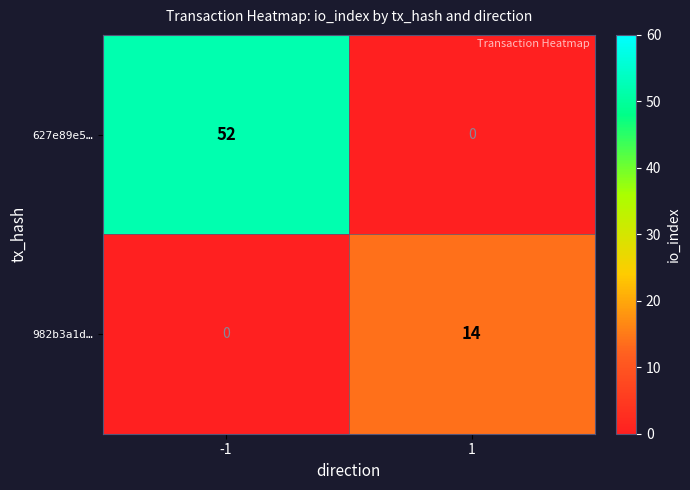

Is it true that 982b3a1d… equals 9 at -1?

False